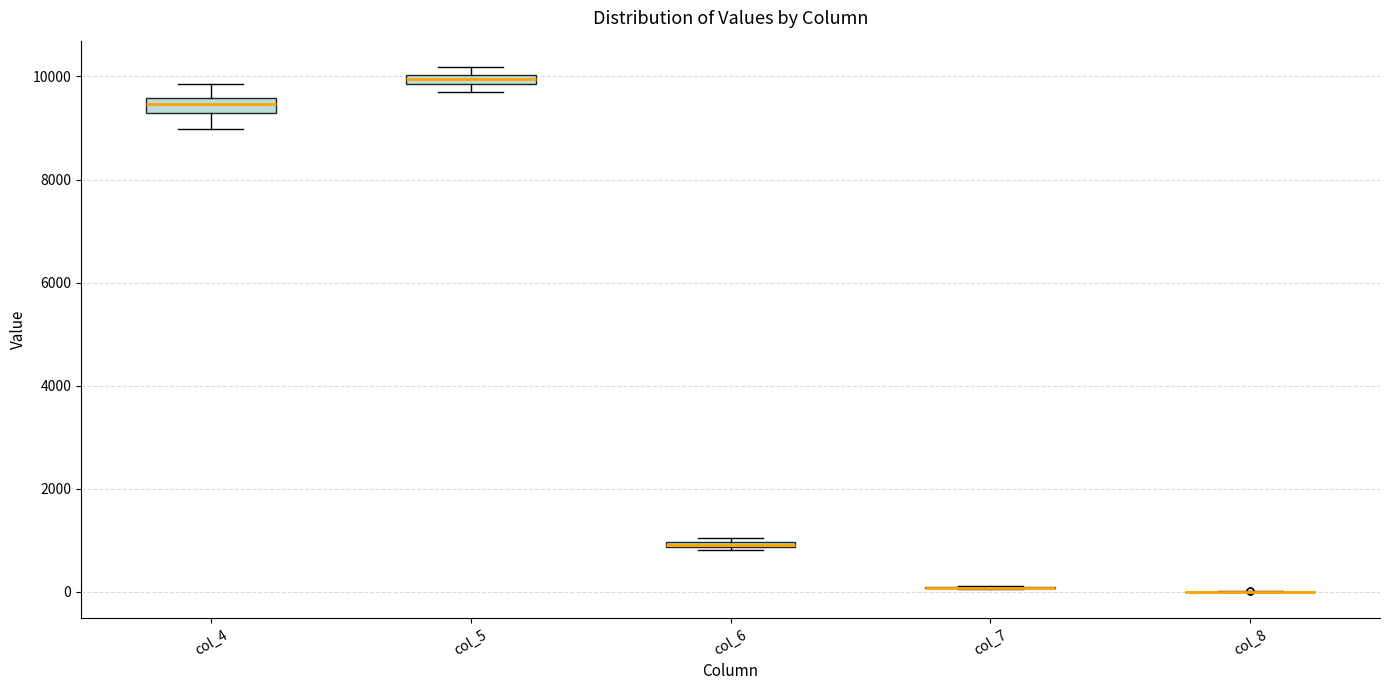

Where is the lower edge of the box for col_5 on the y-axis? The values are not printed on the chart, so give them approximately, as read against the axis.

9800